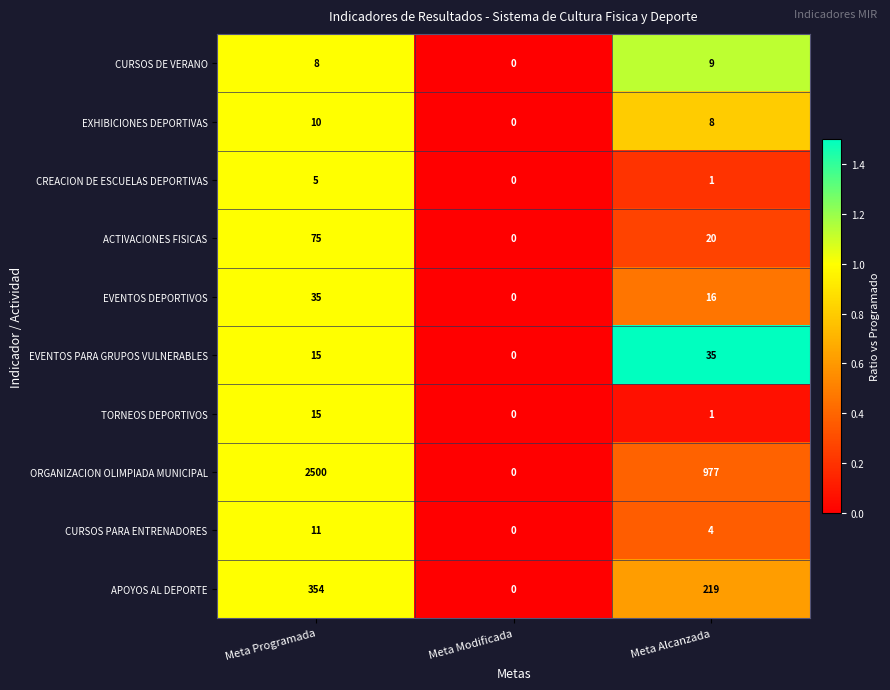

Reading left to right, extract all data points from this chart.

CURSOS DE VERANO: 8	0	9
EXHIBICIONES DEPORTIVAS: 10	0	8
CREACION DE ESCUELAS DEPORTIVAS: 5	0	1
ACTIVACIONES FISICAS: 75	0	20
EVENTOS DEPORTIVOS: 35	0	16
EVENTOS PARA GRUPOS VULNERABLES: 15	0	35
TORNEOS DEPORTIVOS: 15	0	1
ORGANIZACION OLIMPIADA MUNICIPAL: 2500	0	977
CURSOS PARA ENTRENADORES: 11	0	4
APOYOS AL DEPORTE: 354	0	219